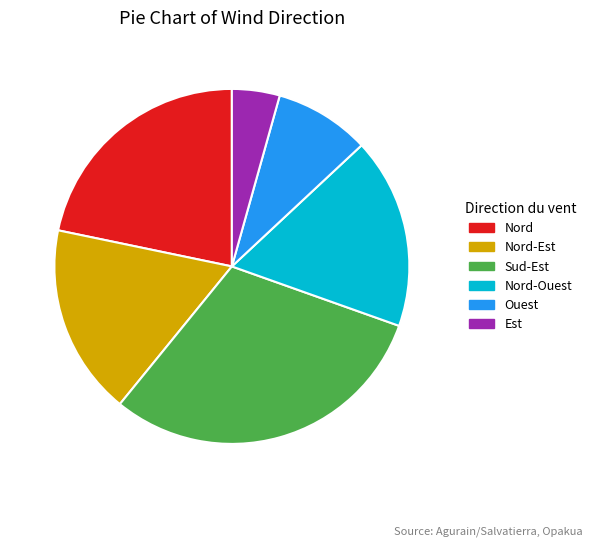

The Nord-Est slice represents 17% of the pie. True or false?

True